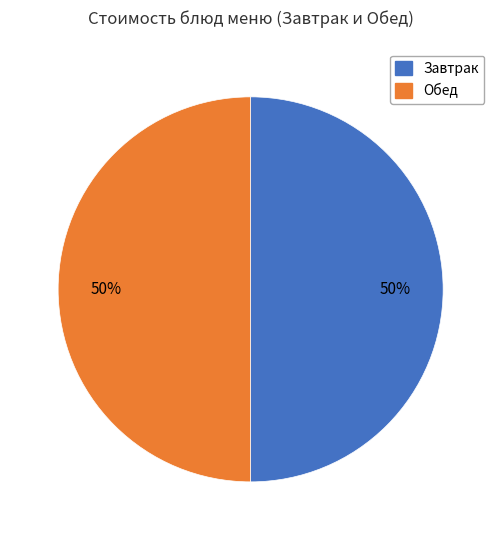

To the nearest percent, what is the average slice percentage?

50%